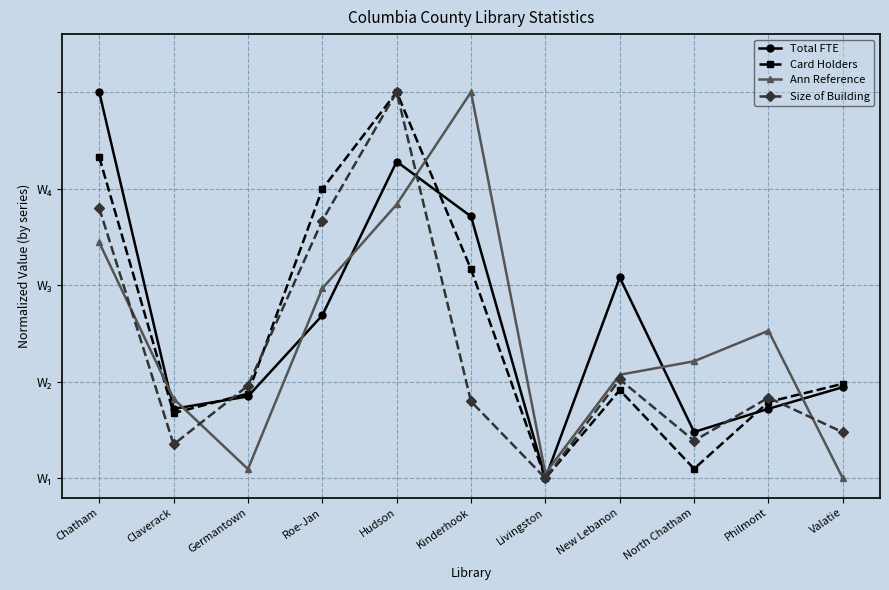

Which series ends up on top after the final intersection of Size of Building and Ann Reference?

Size of Building